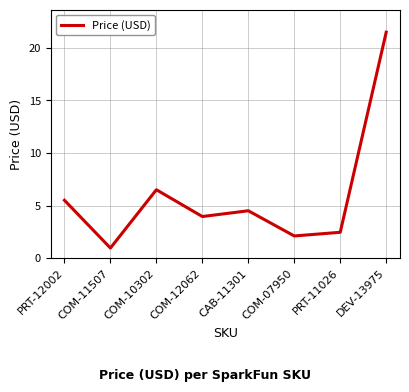

At which label is the value closest to 11?

COM-10302